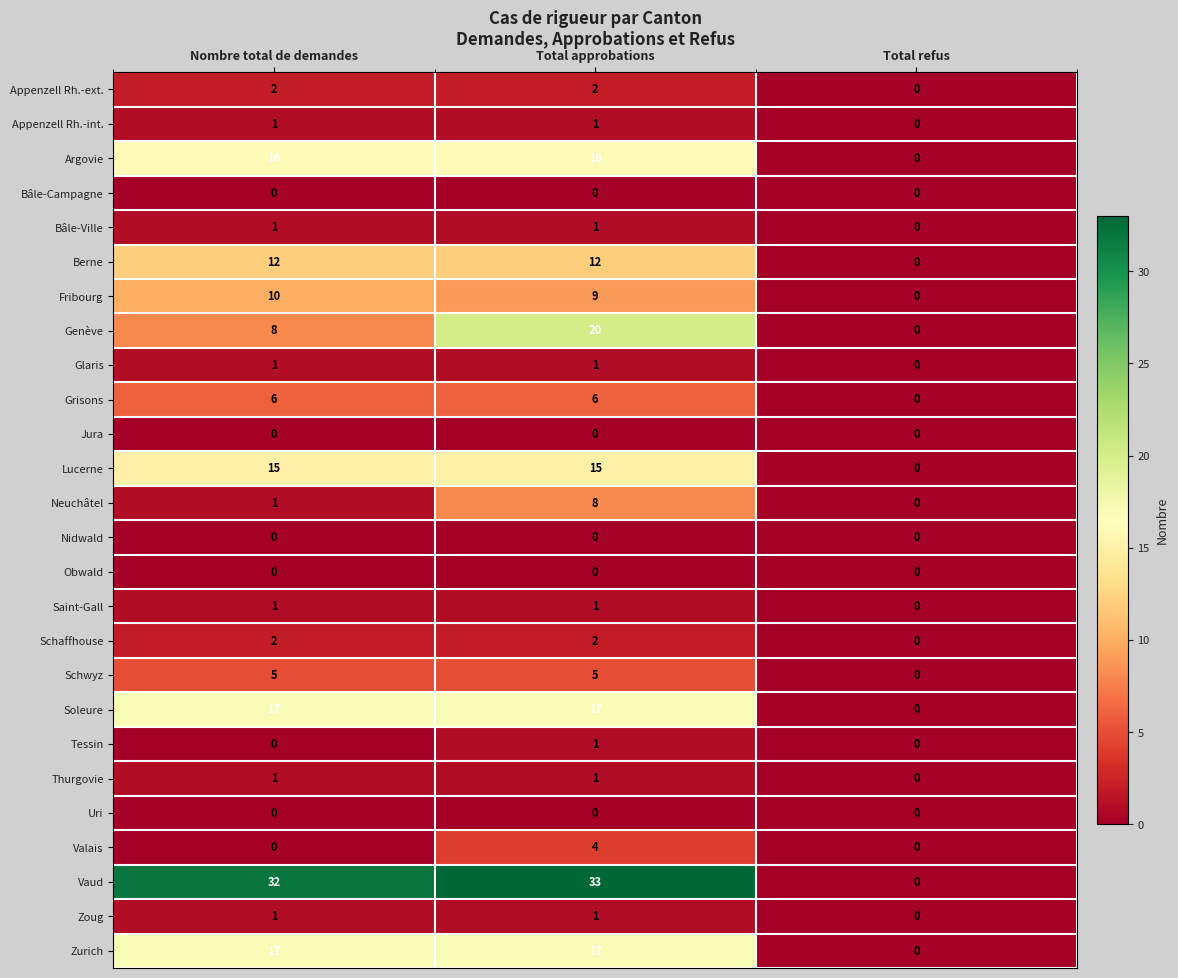

How many Genève values are between 0 and 20?

3